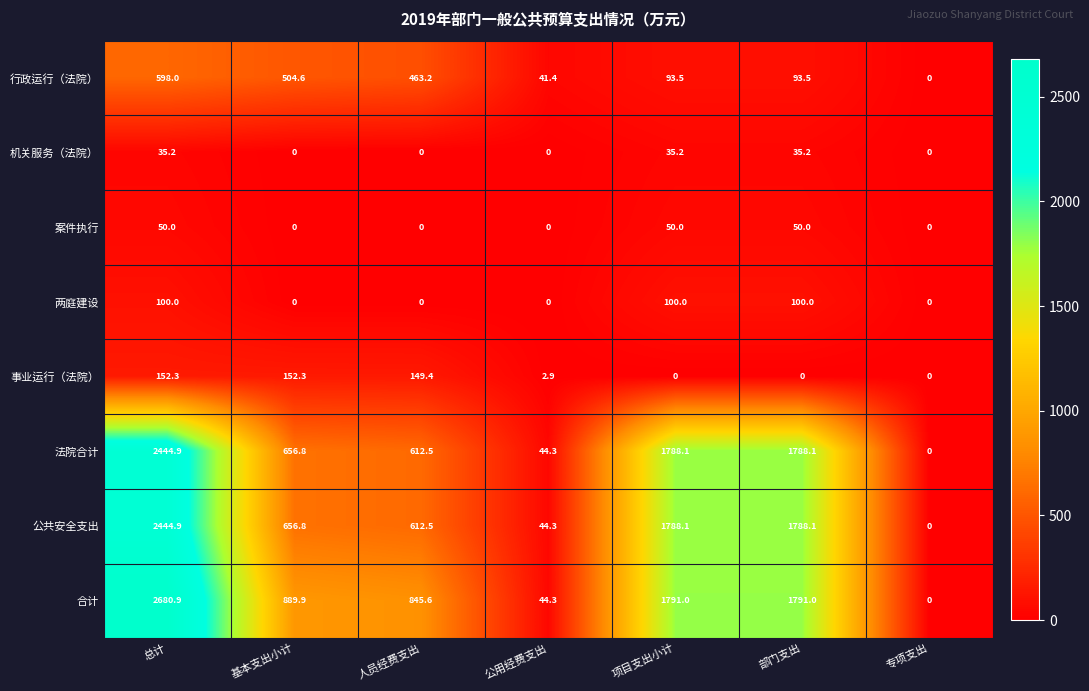

Count the 案件执行 values in the range 0 to 50.

7